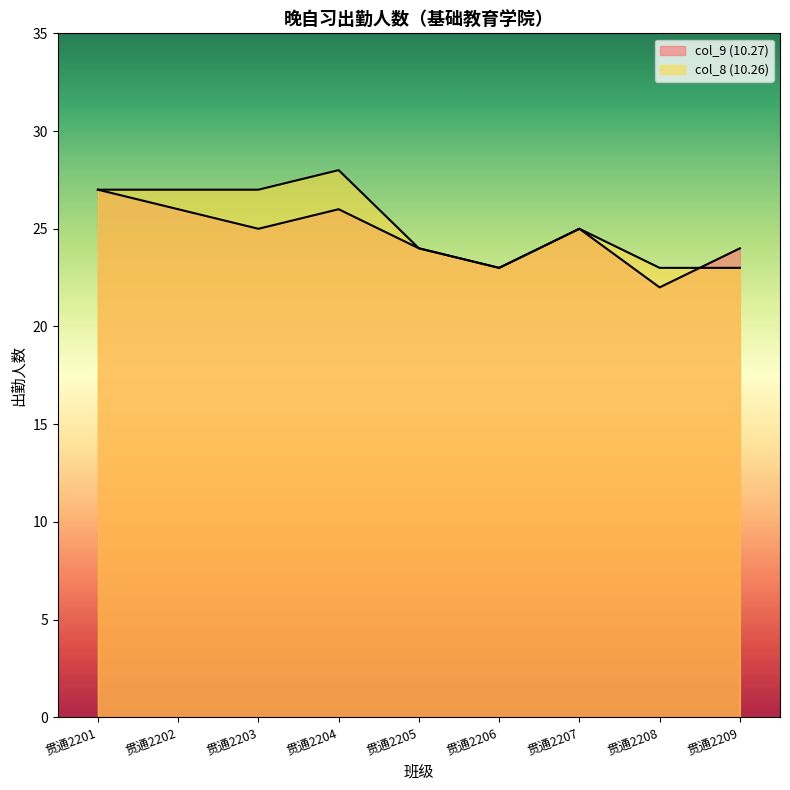

List the series in order of their overall mean, lowest first.

col_9 (10.27), col_8 (10.26)